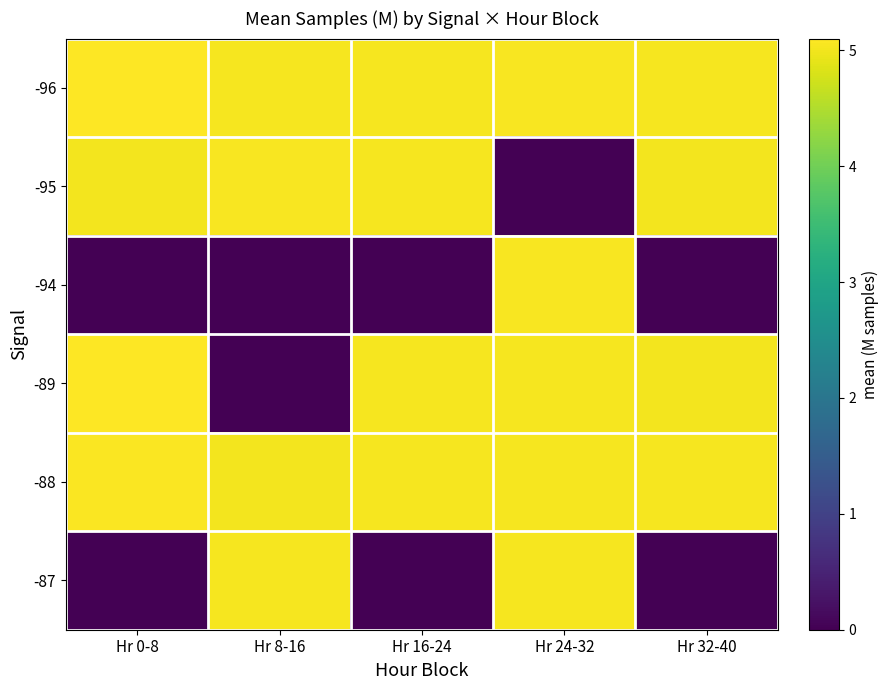

What is the total value across all series at Hr 32-40?

20.1